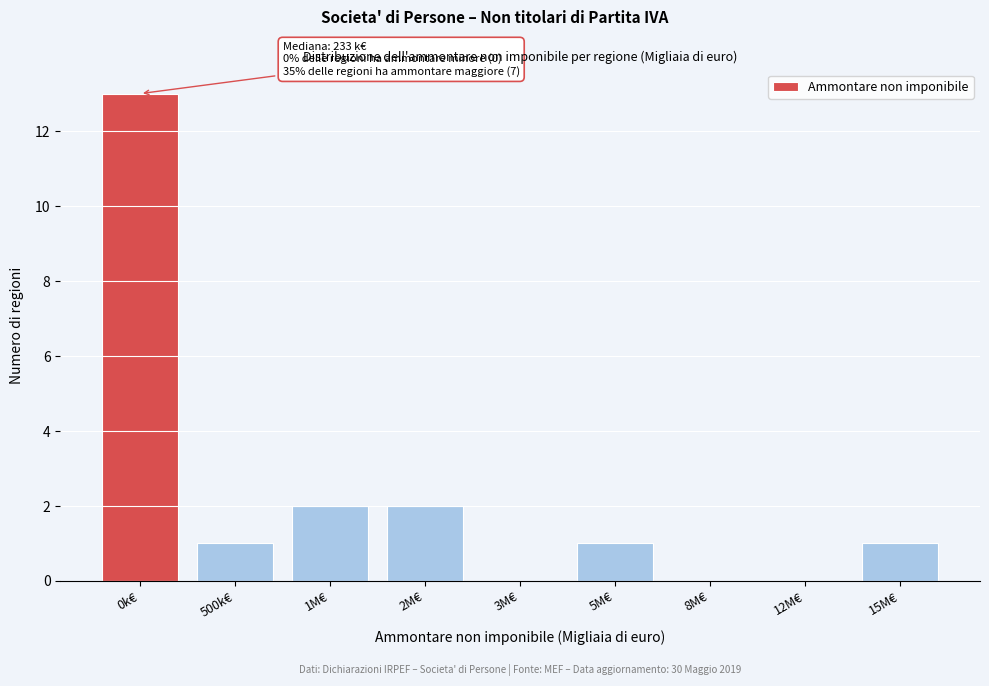

Reading right to left, transcribe all the data shown in this chart.

15M€=1	12M€=0	8M€=0	5M€=1	3M€=0	2M€=2	1M€=2	500k€=1	0k€=13